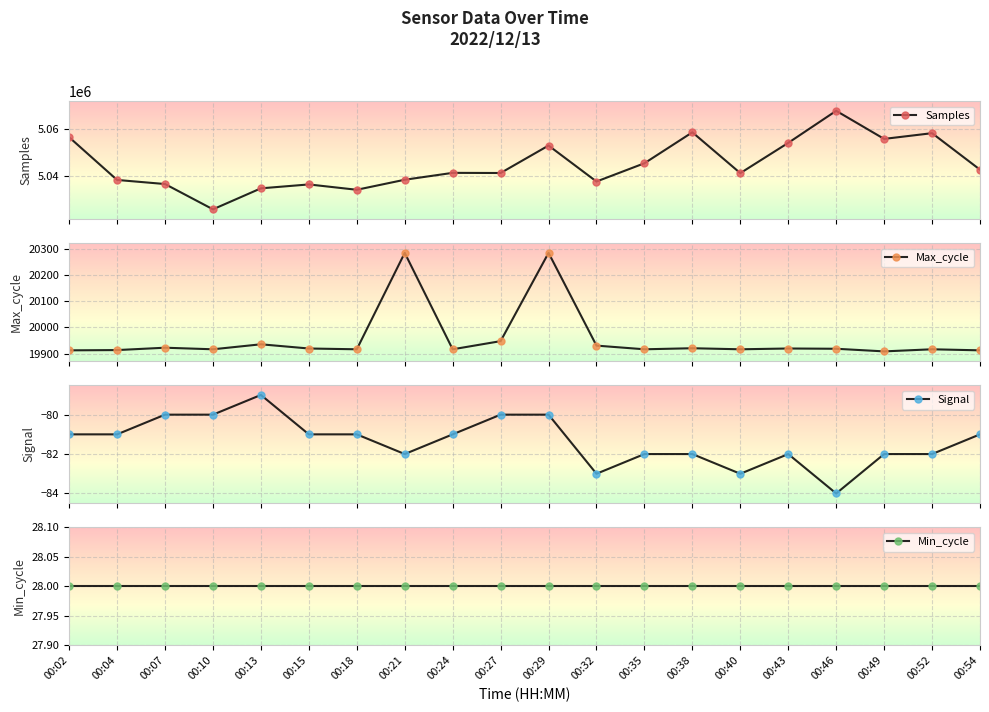

True or false: Max_cycle has a value of 19923 at 00:07.

True